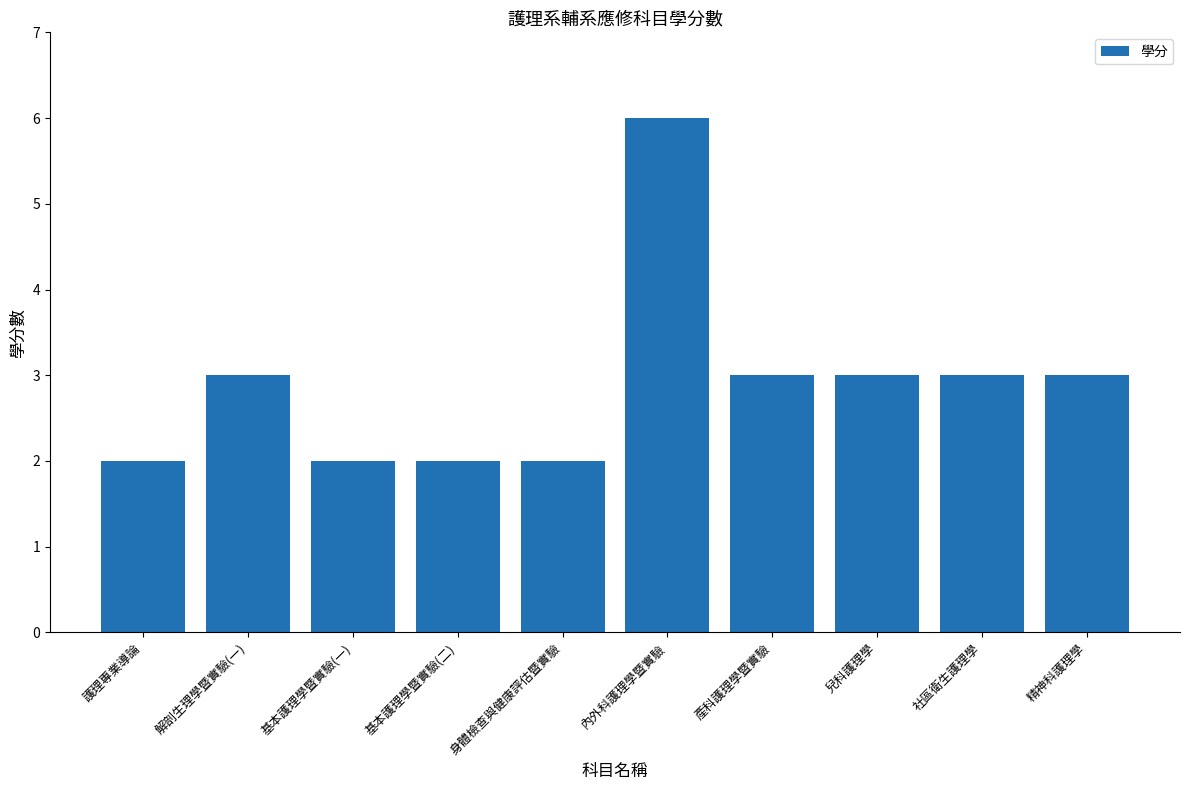

How many bars are there in total?

10